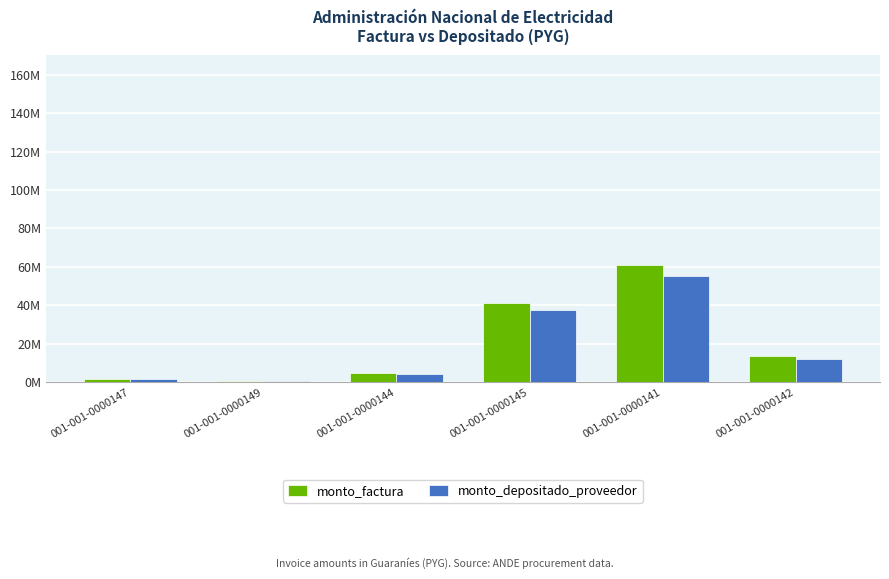

Which series has the largest total across all categories?

monto_factura